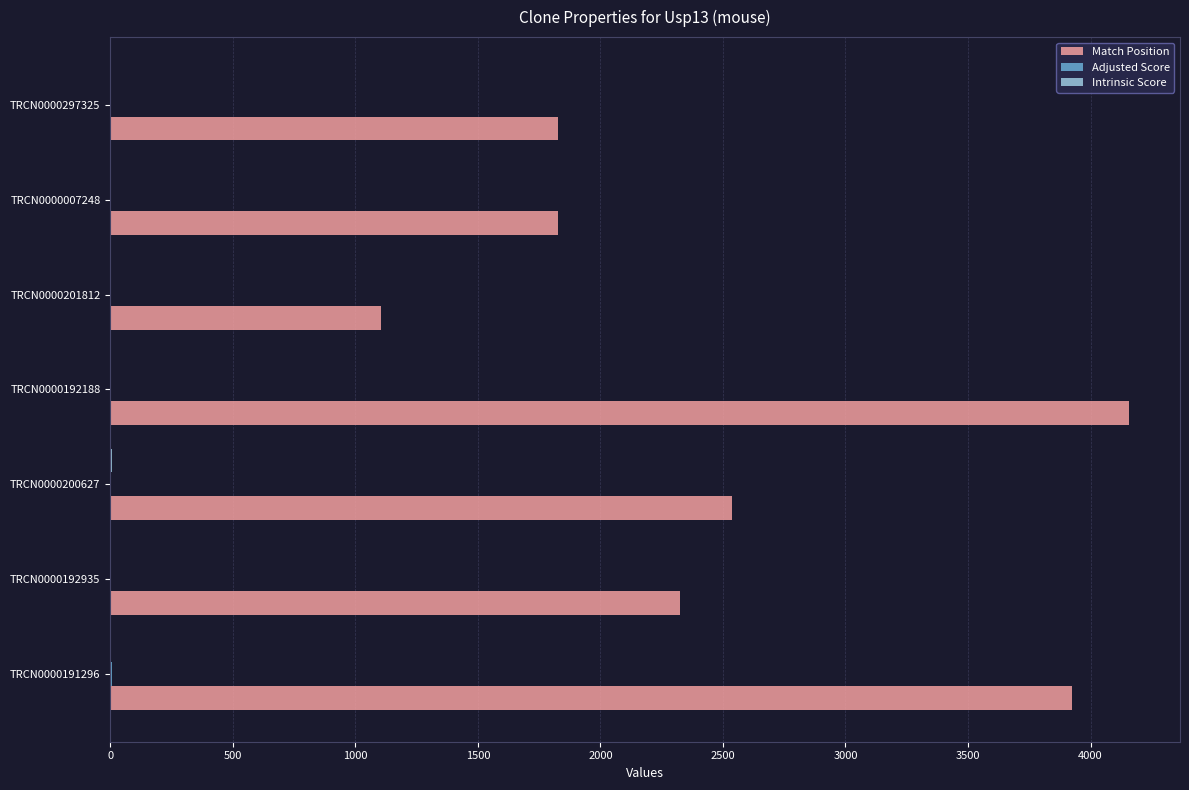

At which label is Match Position closest to 2630?

TRCN0000200627